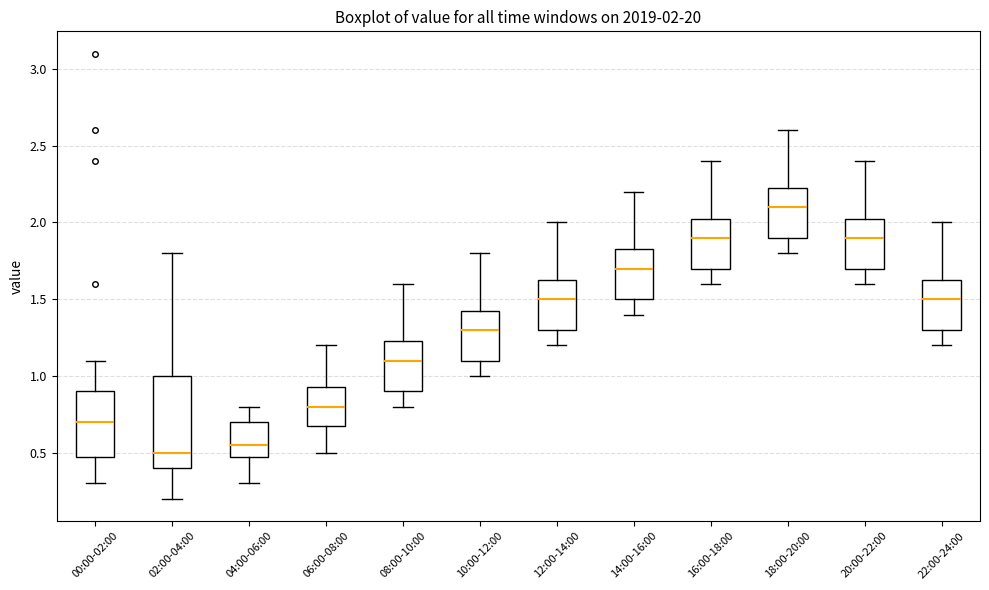

Comparing the boxes themselves (not the whiskers), which one is the tallest?

02:00-04:00